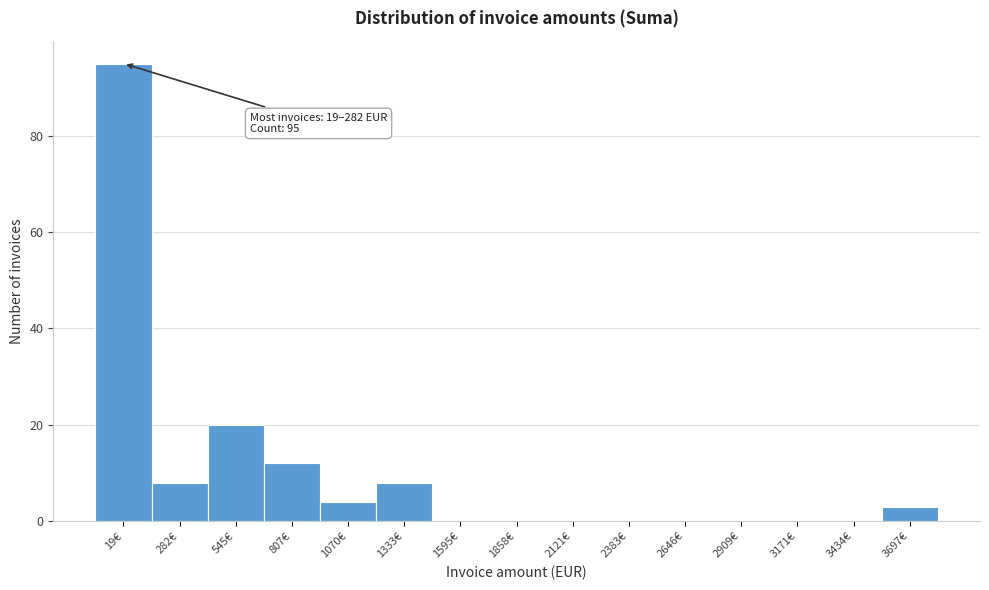

Reading left to right, transcribe all the data shown in this chart.

19€=95	282€=8	545€=20	807€=12	1070€=4	1333€=8	1595€=0	1858€=0	2121€=0	2383€=0	2646€=0	2909€=0	3171€=0	3434€=0	3697€=3